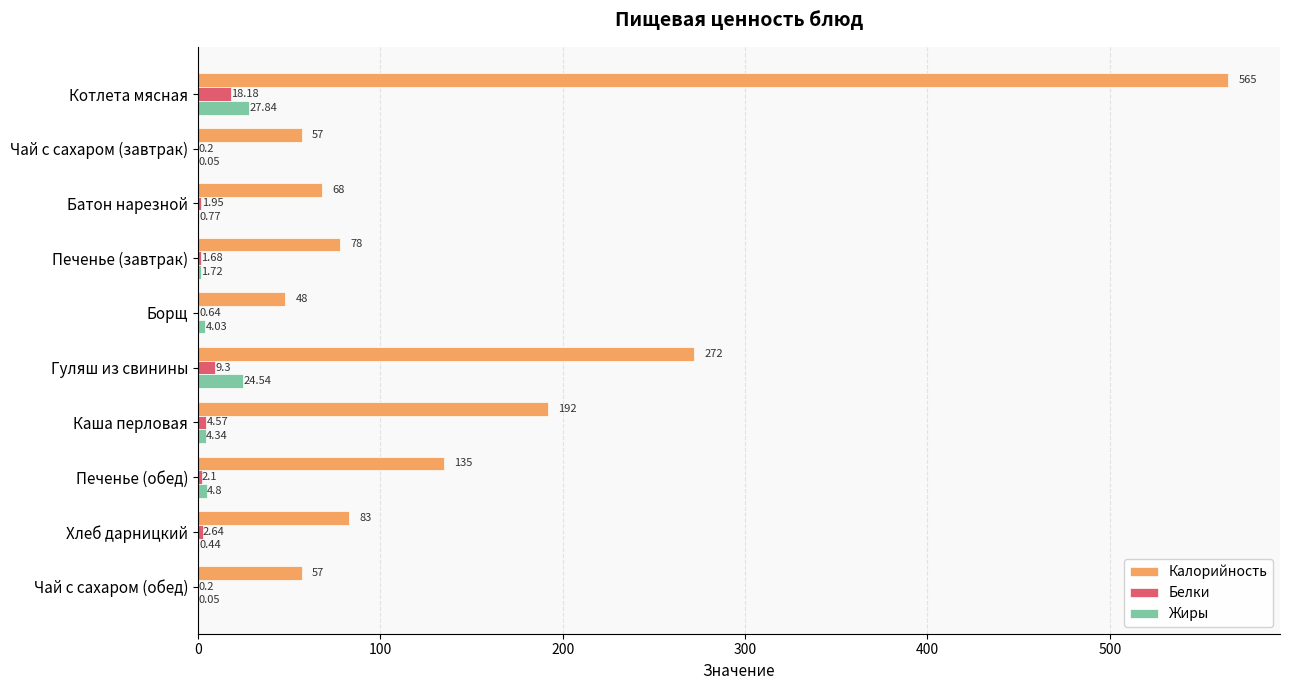

Which category has the highest value across all series?

Котлета мясная